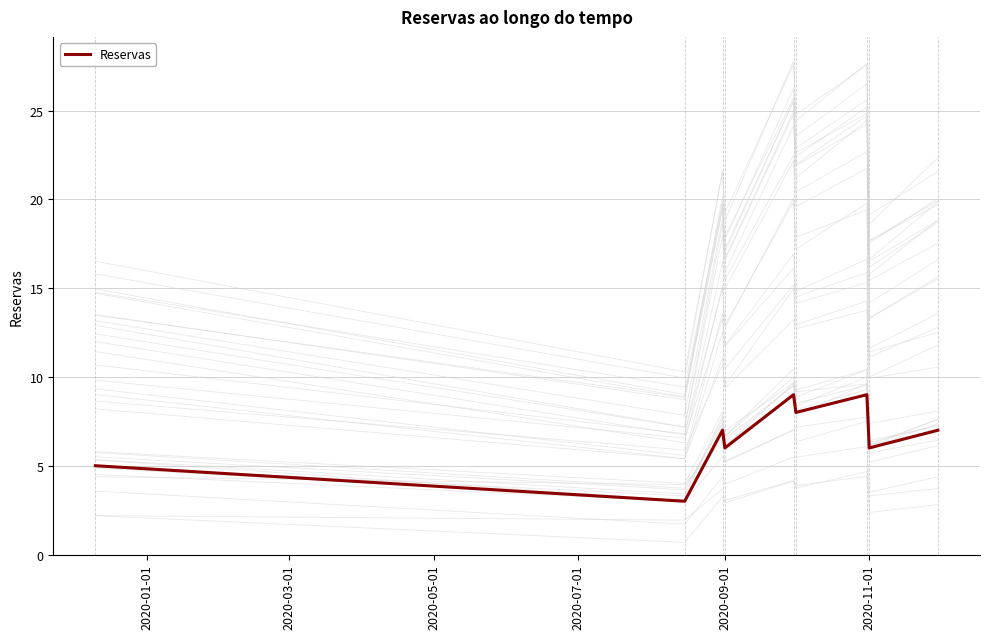

How many values are between 6 and 8?

5